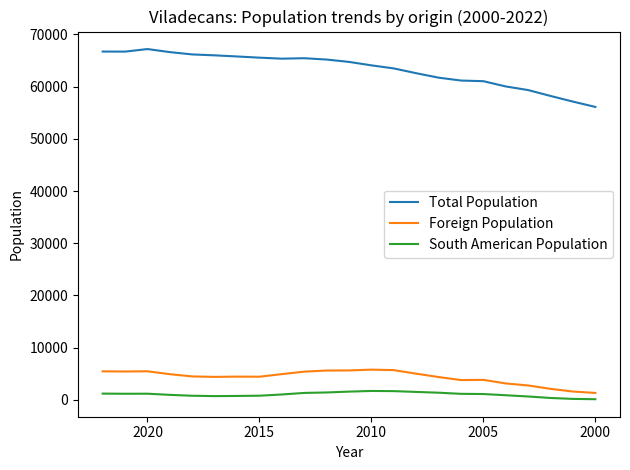

How many values in the South American Population series exceed 1128?

11